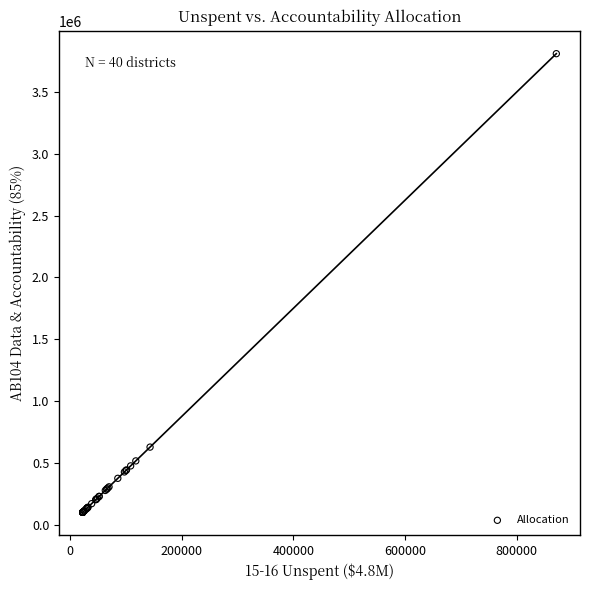

What Y value in the scatter plot is closest to 1955346?

627952